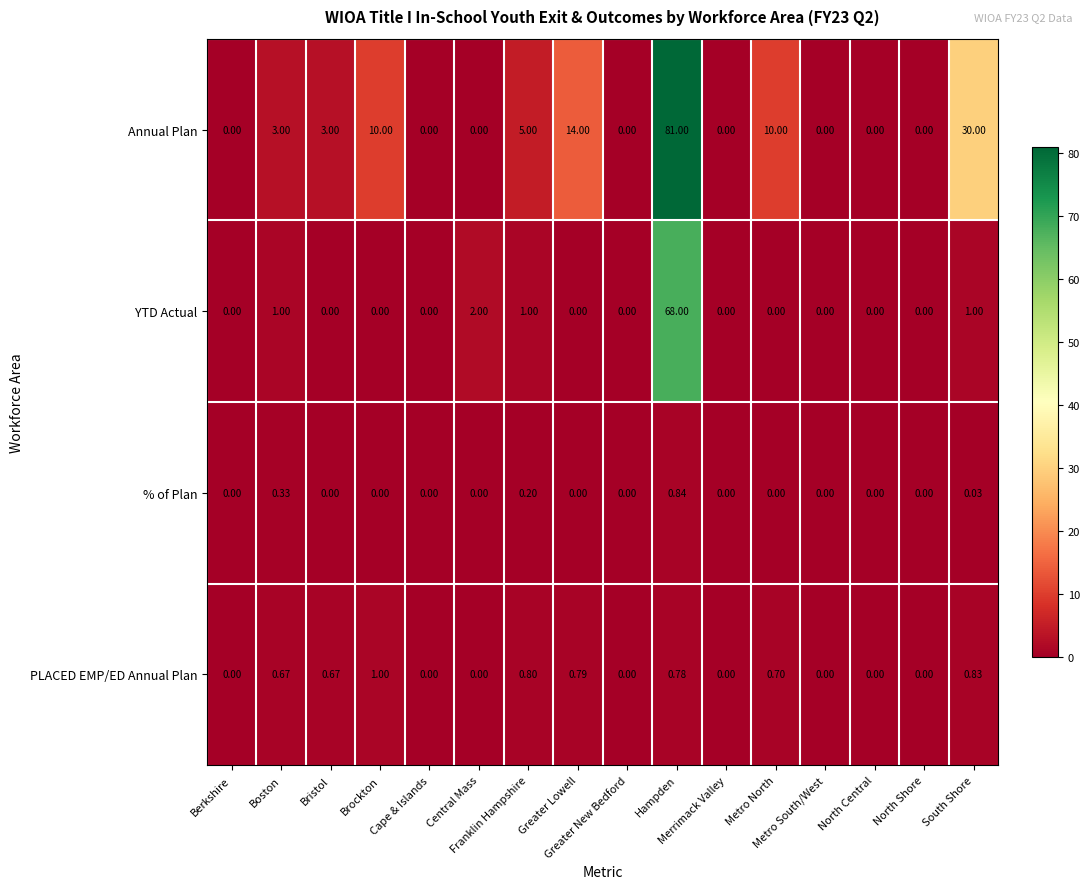

Which series has the largest total across all categories?

Annual Plan